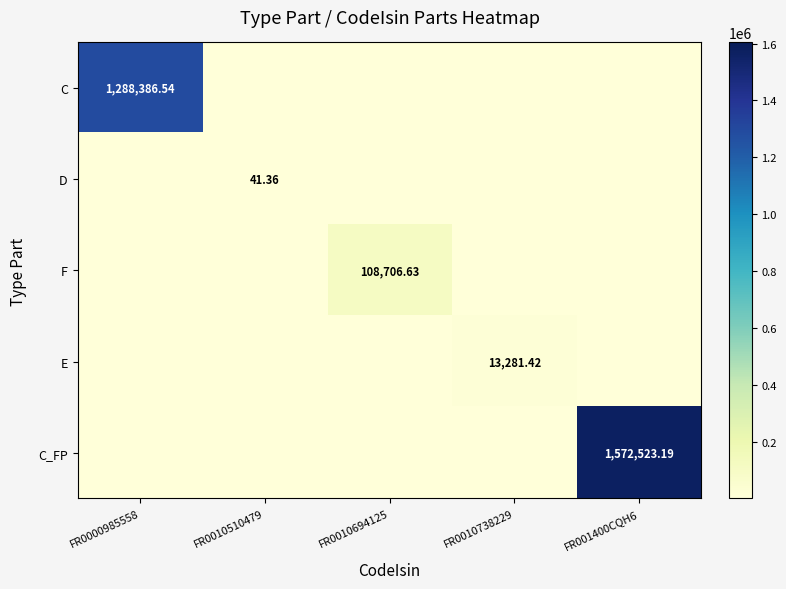

At how many categories does at least one series exceed 456082?

2